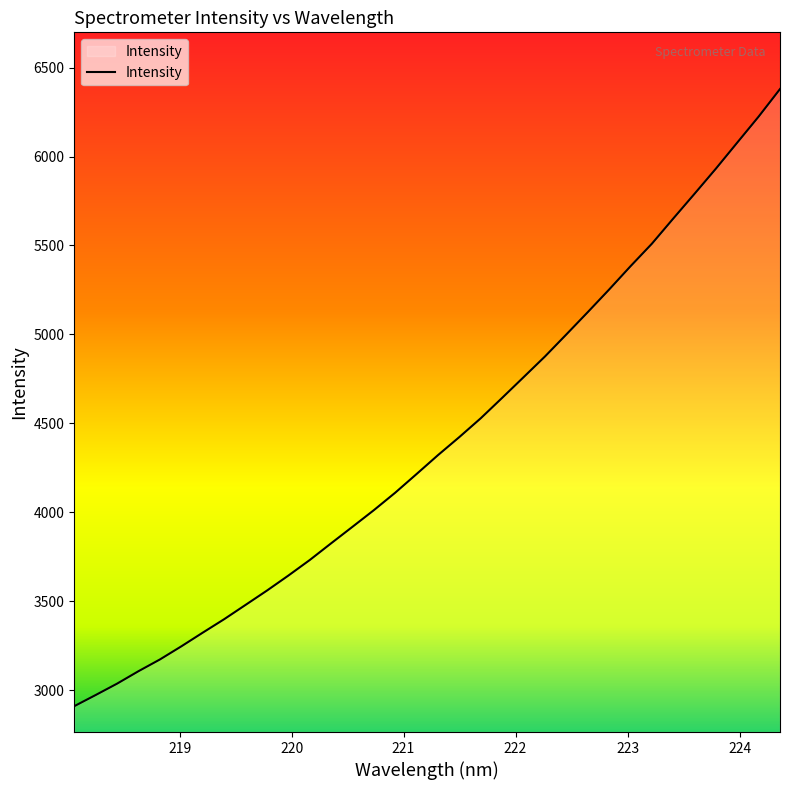

What is the difference between the maximum and minimum values?

3470.5